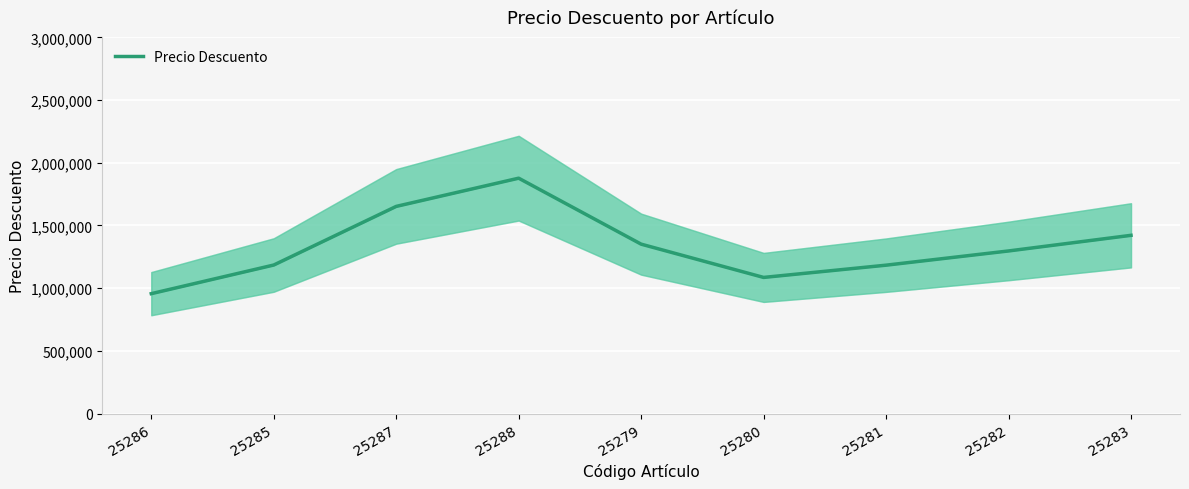

What is the change in value from 25288 to 25280?

-791353